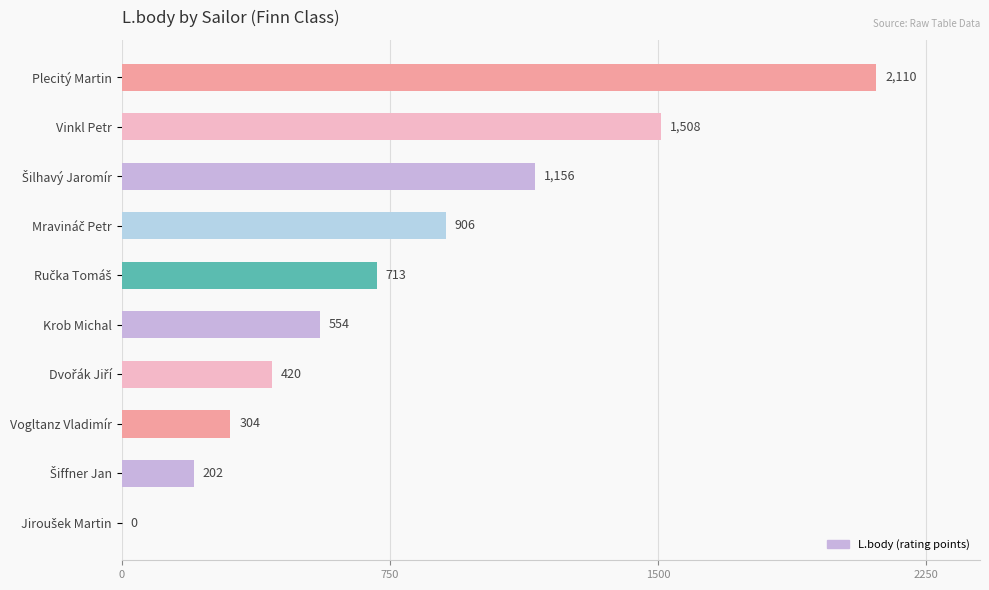

What is the sum of all values?

7873